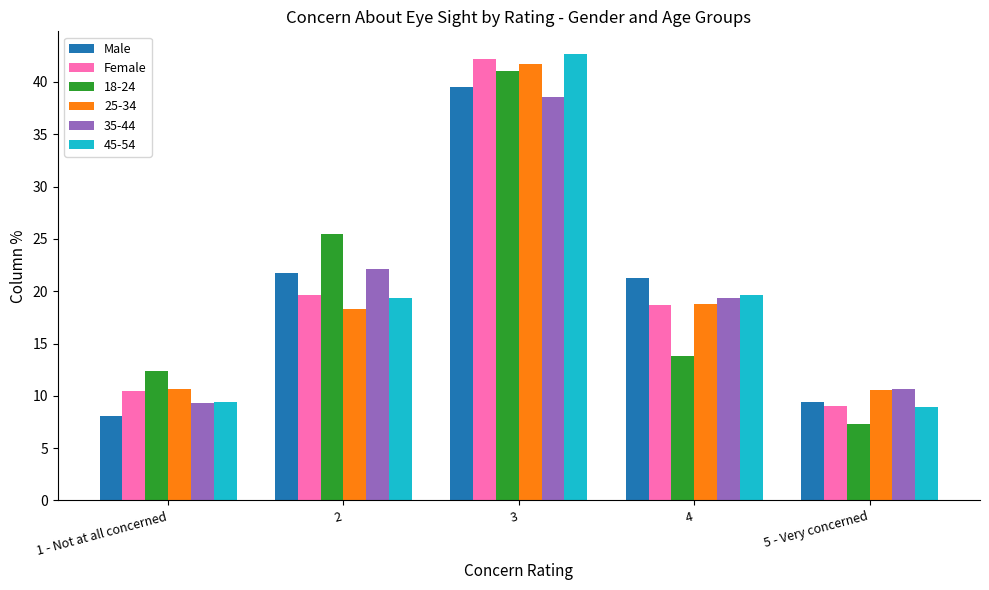

At which category is the sum across all series the highest?

3